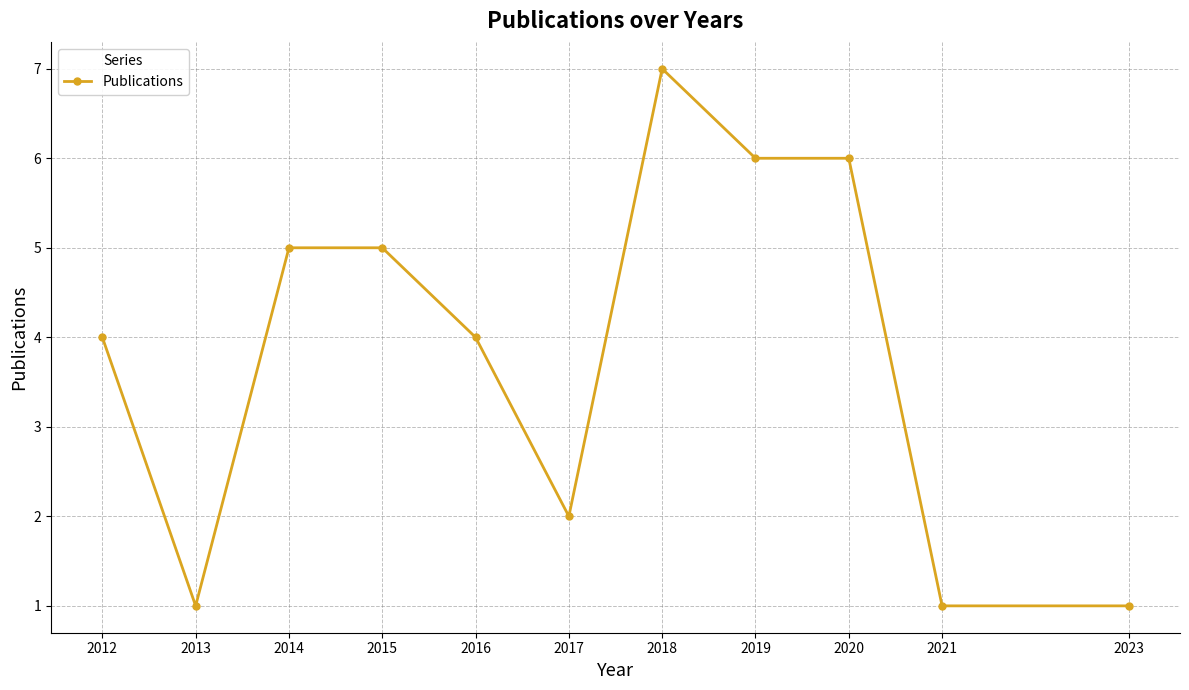

What is the change in value from 2016 to 2018?

+3